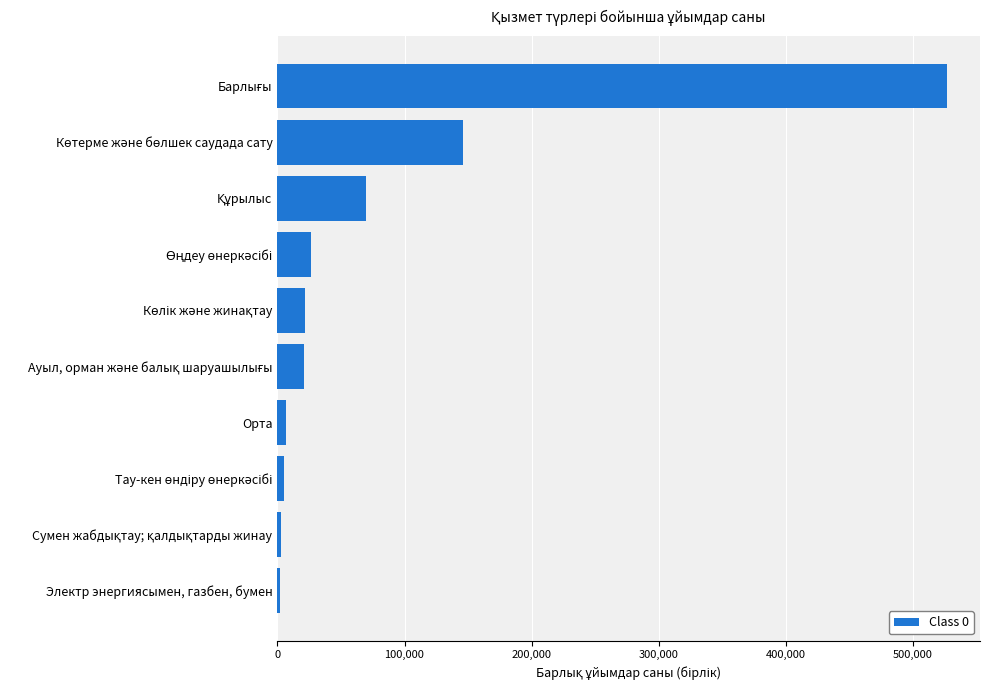

What is the maximum value shown in the chart?

526290